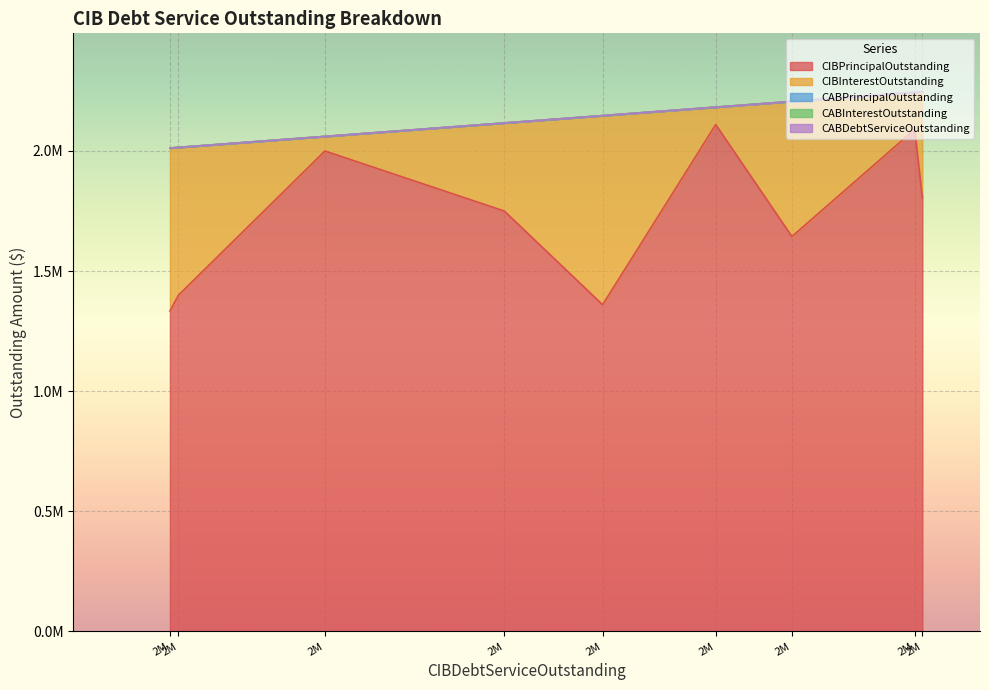

What is the difference between the second highest and minimum values in the CIBInterestOutstanding series?

617660.8